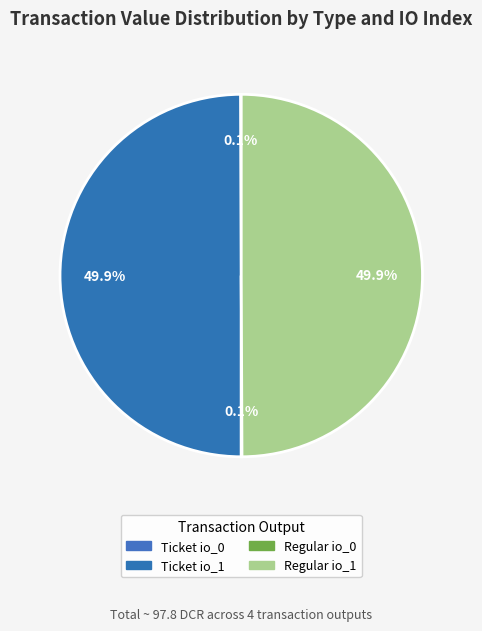

Combined, do Regular io_1 and Regular io_0 account for over 50%?

No